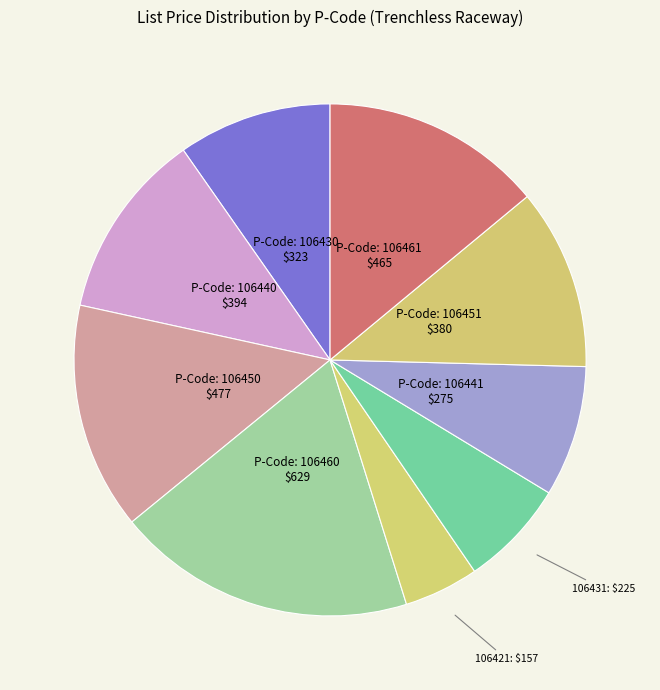

How many slices are in this pie chart?

9